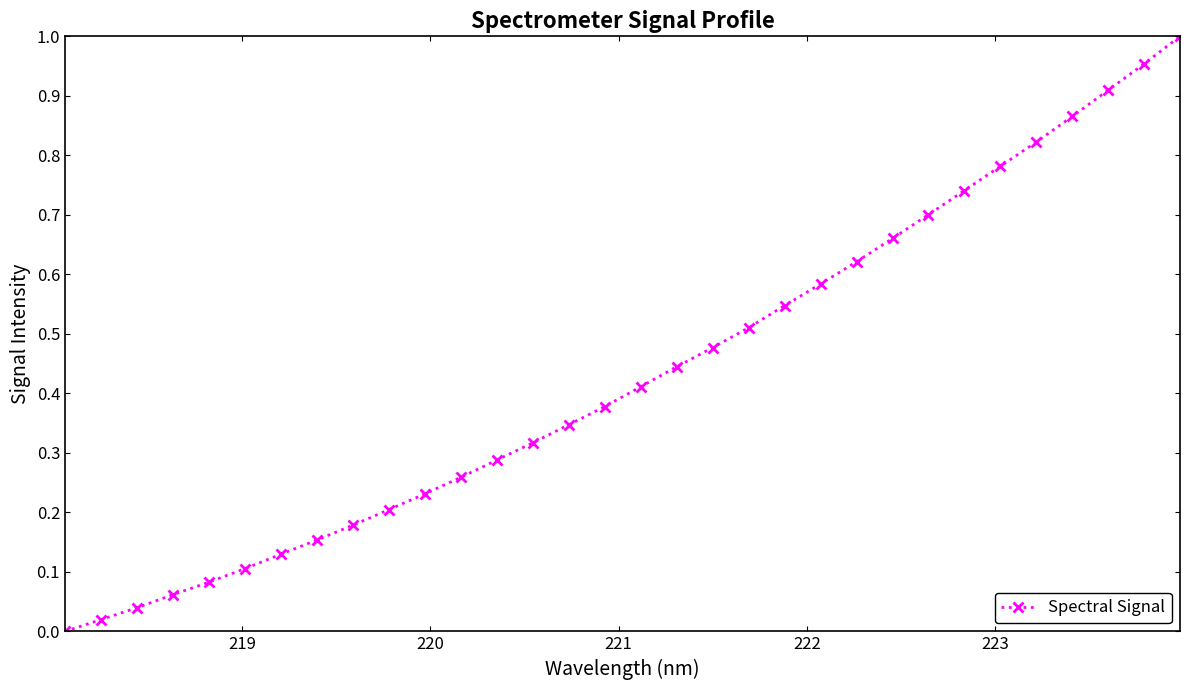

What is the sum of all values?

13.8